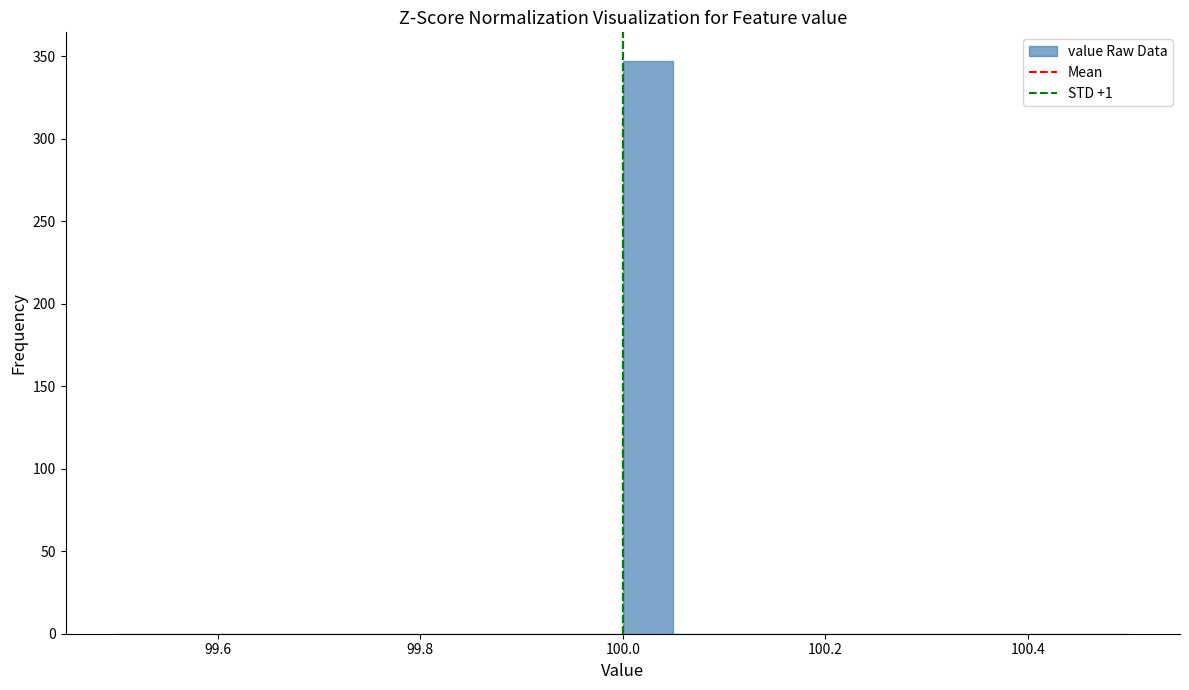

Around what value on the x-axis is the tallest bar? Give the approximate position of its centre, as read against the axis.

100.02